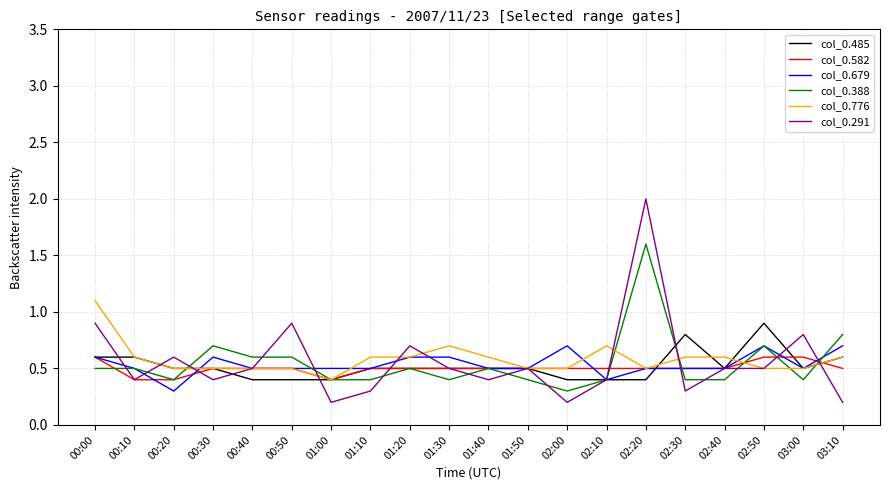

Reading left to right, transcribe all the data shown in this chart.

col_0.485: 0.6	0.6	0.5	0.5	0.4	0.4	0.4	0.5	0.5	0.5	0.5	0.5	0.4	0.4	0.4	0.8	0.5	0.9	0.5	0.6
col_0.582: 0.6	0.4	0.4	0.5	0.5	0.5	0.4	0.5	0.5	0.5	0.5	0.5	0.5	0.5	0.5	0.5	0.5	0.6	0.6	0.5
col_0.679: 0.6	0.5	0.3	0.6	0.5	0.5	0.5	0.5	0.6	0.6	0.5	0.5	0.7	0.4	0.5	0.5	0.5	0.7	0.5	0.7
col_0.388: 0.5	0.5	0.4	0.7	0.6	0.6	0.4	0.4	0.5	0.4	0.5	0.4	0.3	0.4	1.6	0.4	0.4	0.7	0.4	0.8
col_0.776: 1.1	0.6	0.5	0.5	0.5	0.5	0.4	0.6	0.6	0.7	0.6	0.5	0.5	0.7	0.5	0.6	0.6	0.5	0.5	0.6
col_0.291: 0.9	0.4	0.6	0.4	0.5	0.9	0.2	0.3	0.7	0.5	0.4	0.5	0.2	0.4	2.0	0.3	0.5	0.5	0.8	0.2